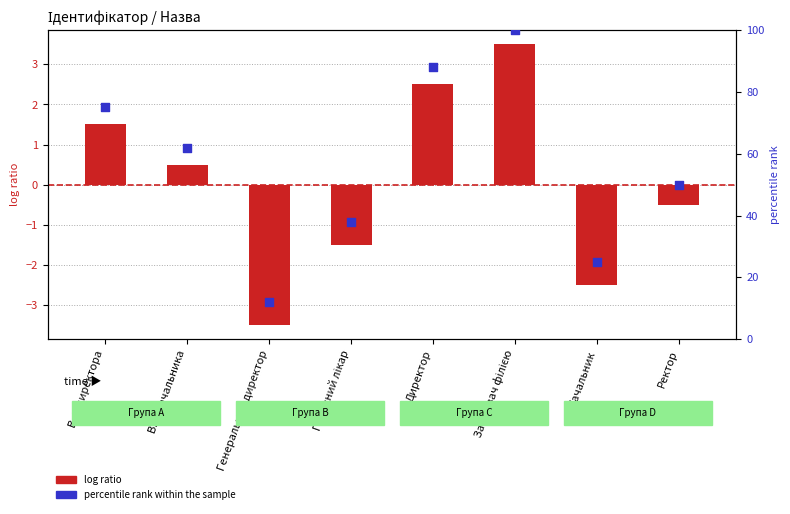

Which series contains the highest Y value?

percentile rank within the sample